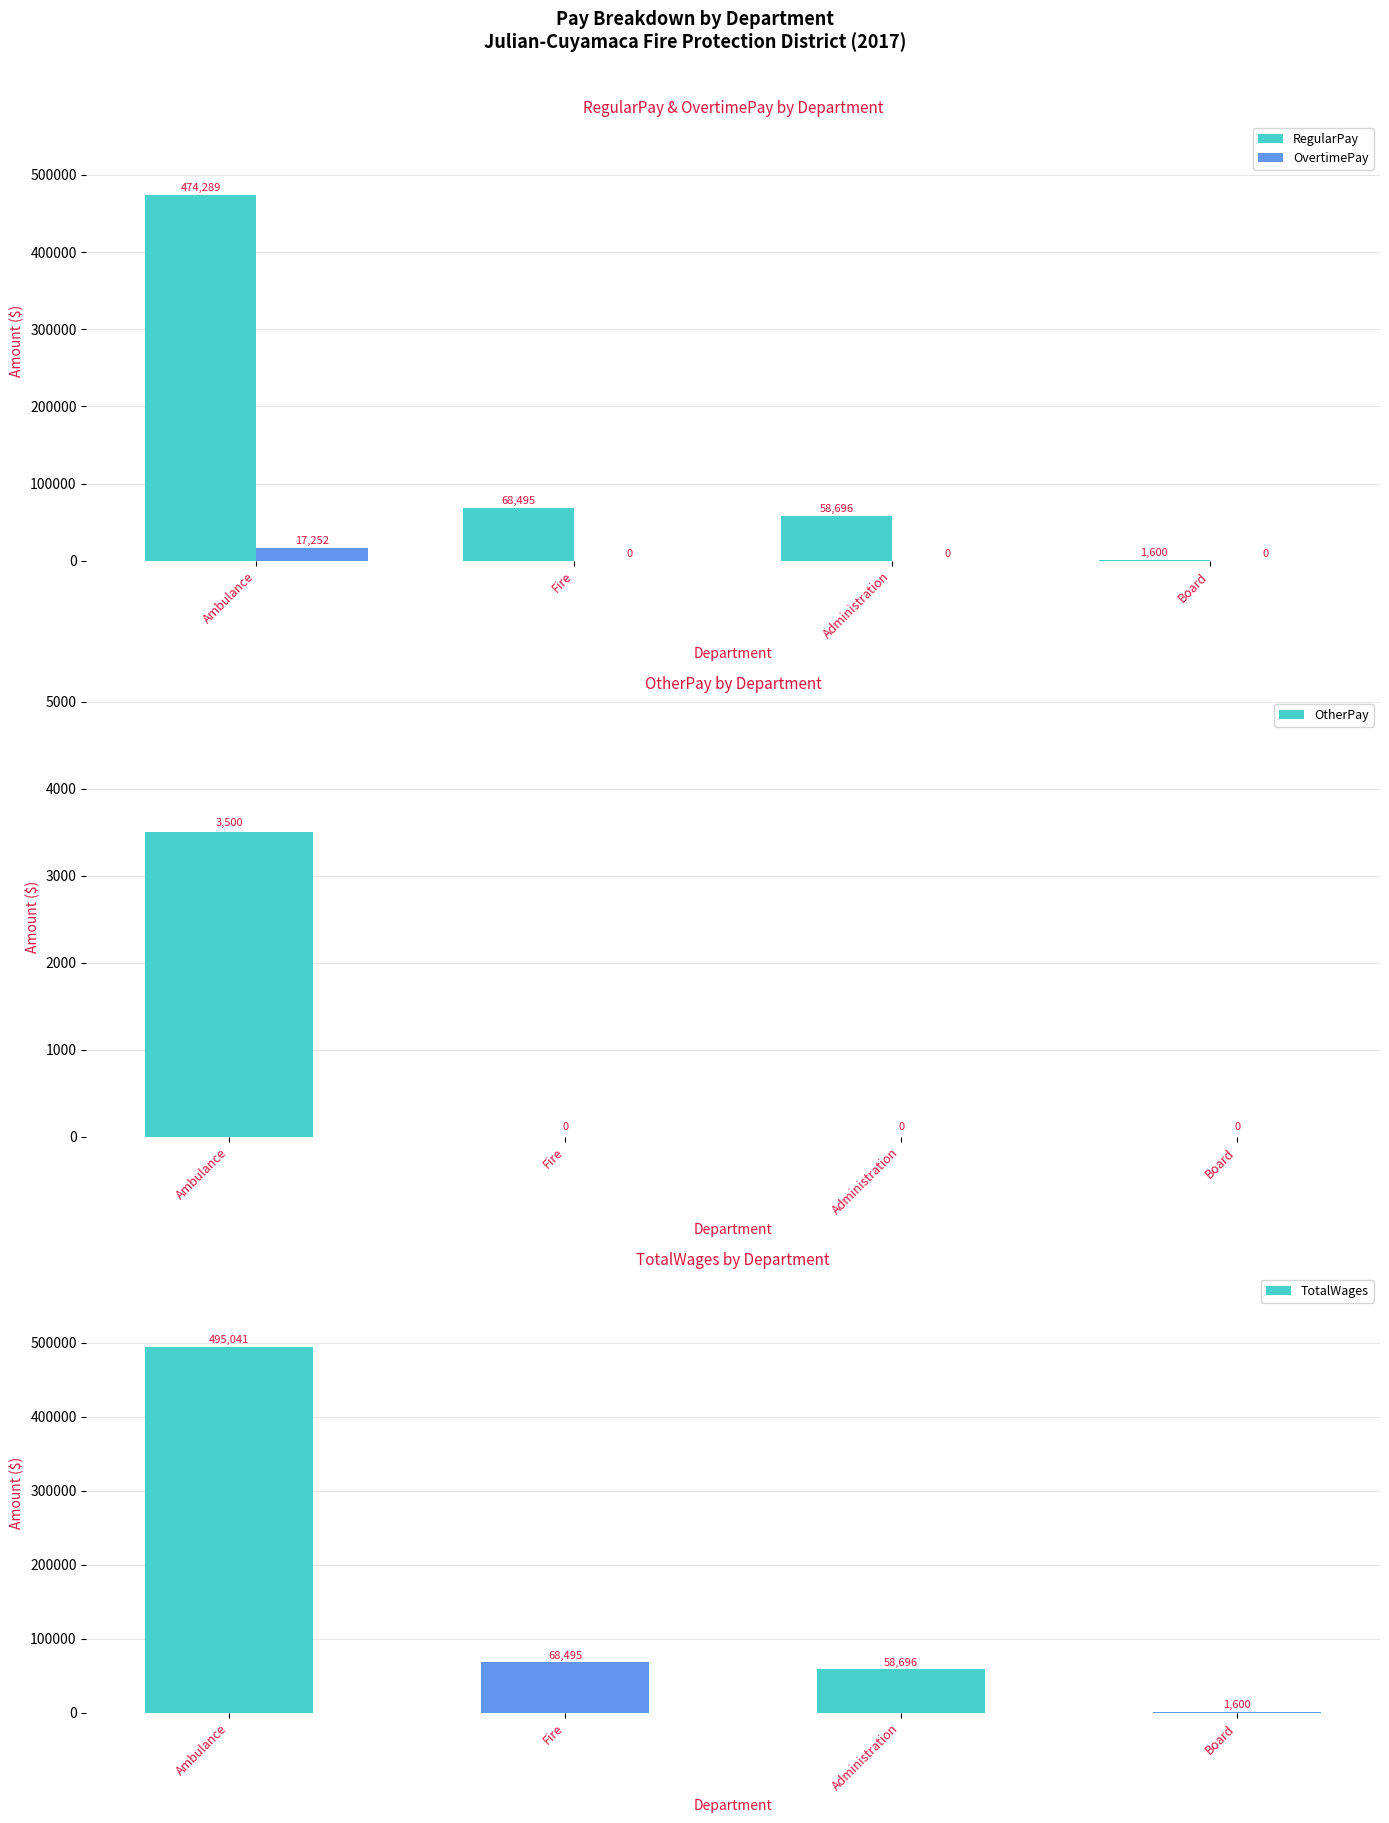

What is the label of the 1st bar from the right?

Board